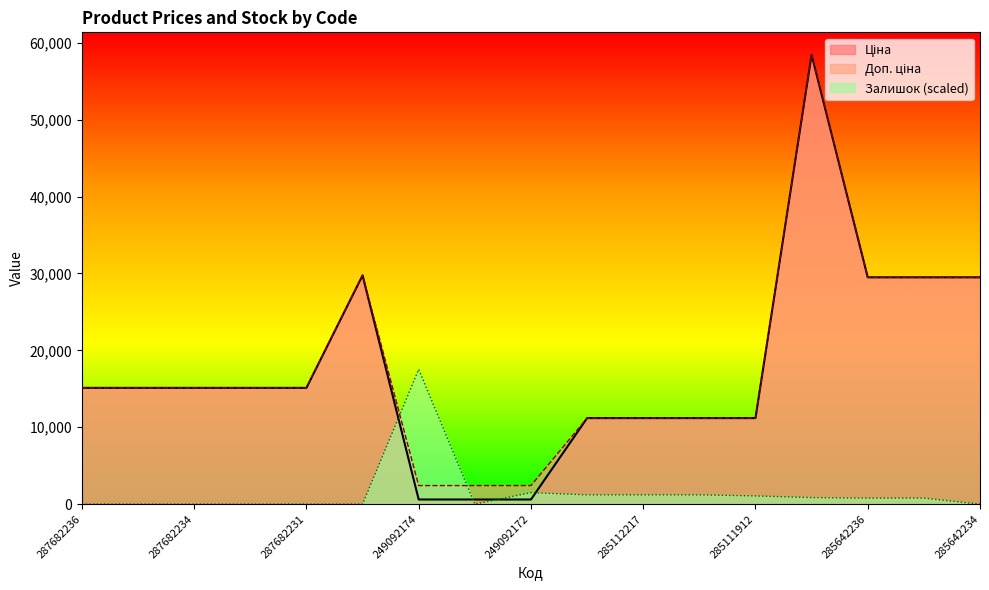

What is the difference between the highest and lowest values at 285642234?

29491.5